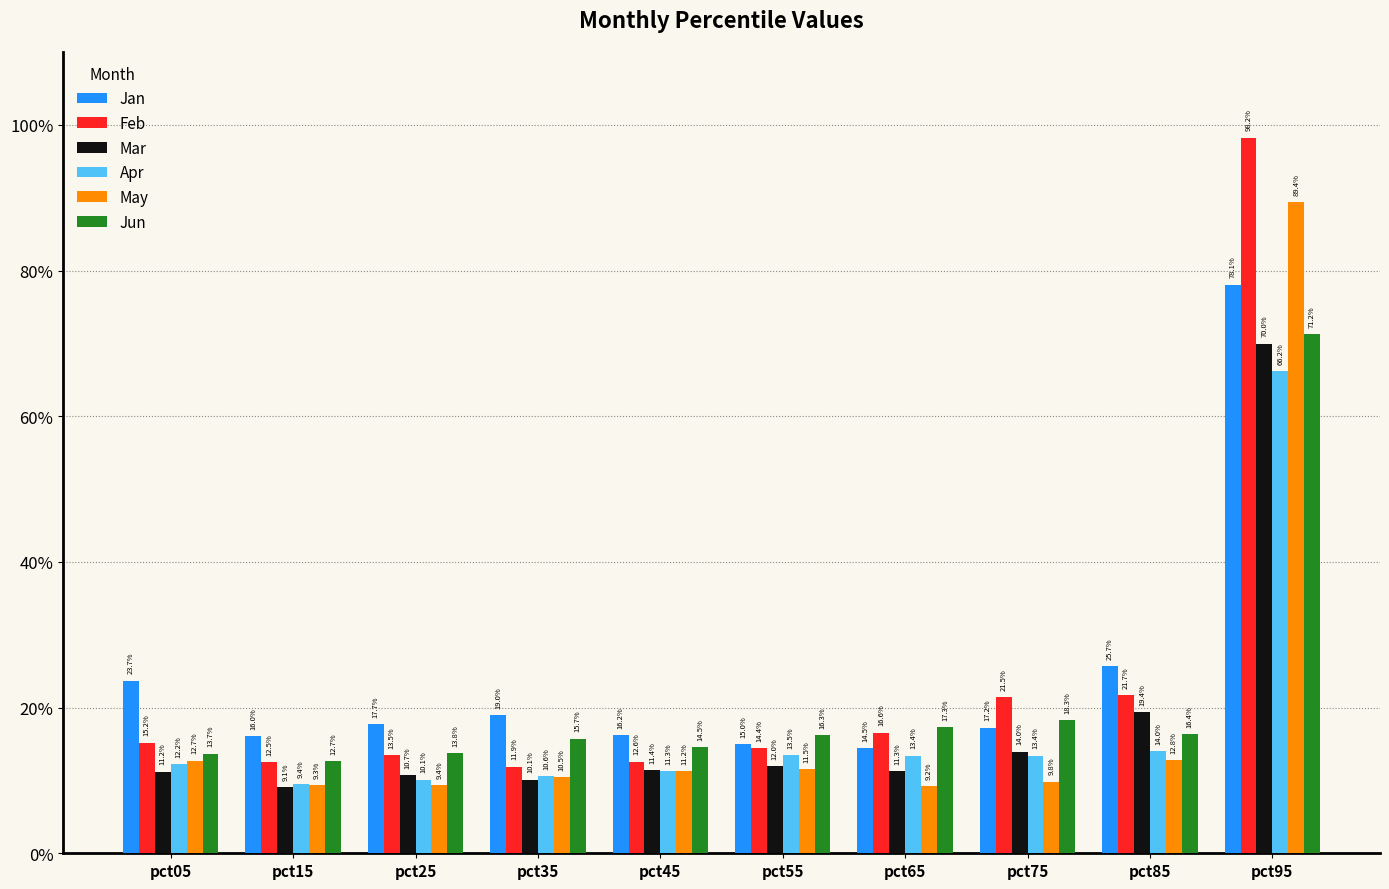

What are all the series names shown in the legend?

Jan, Feb, Mar, Apr, May, Jun